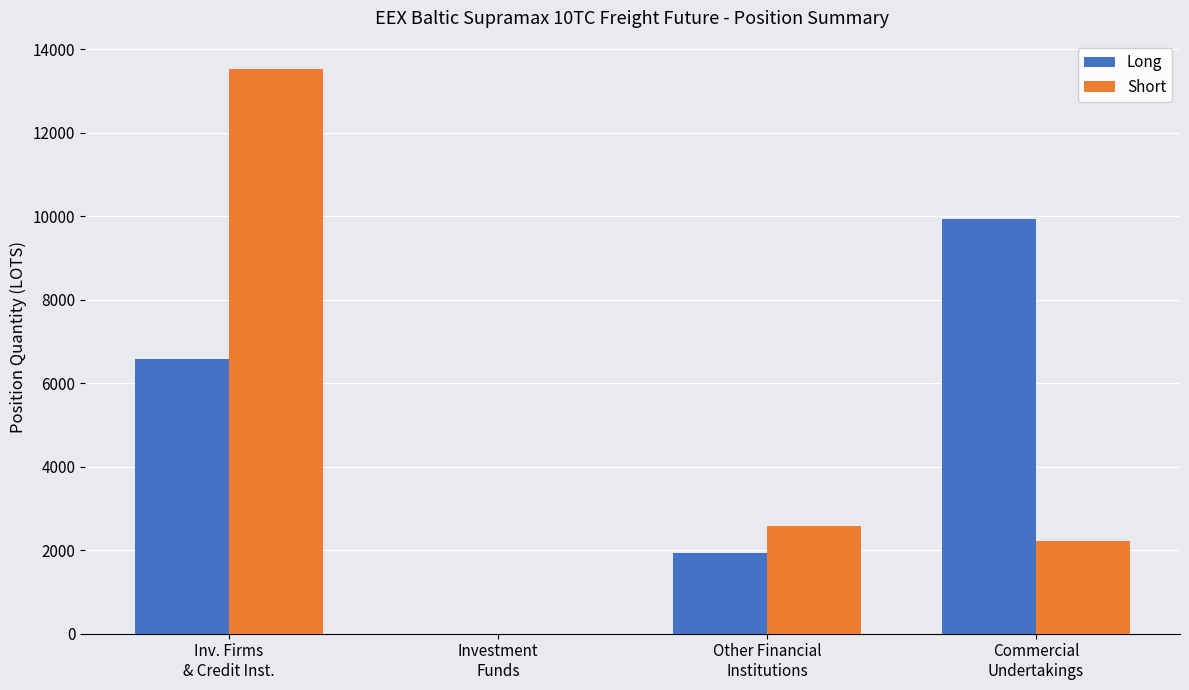

At which label does Short first exceed 2569?

Inv. Firms
& Credit Inst.